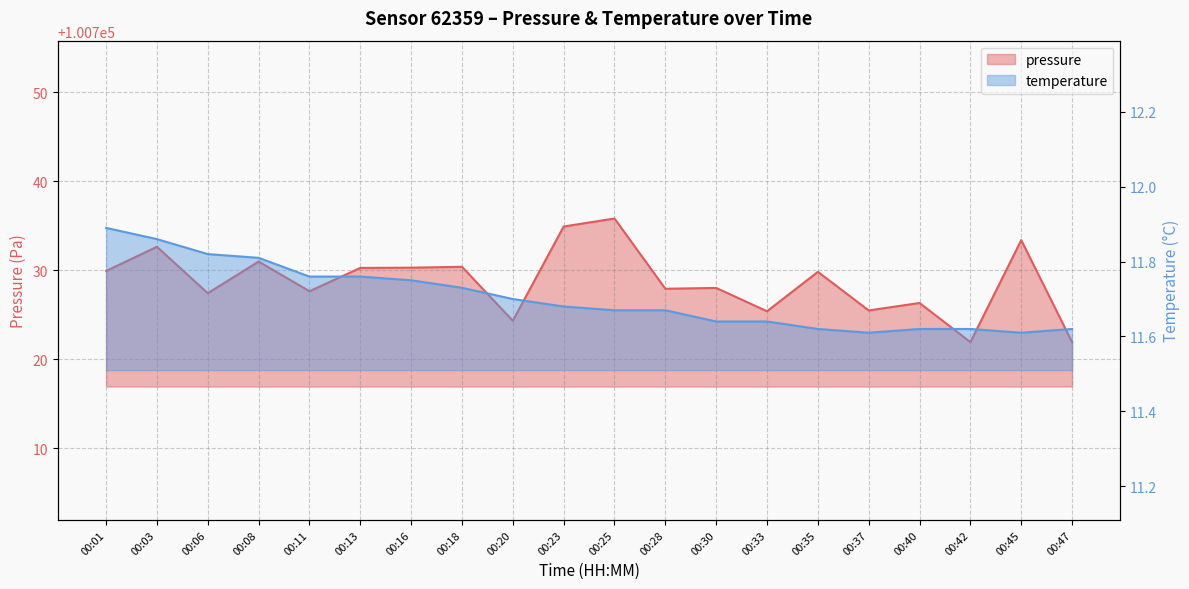

At which label does temperature reach its minimum?

00:37